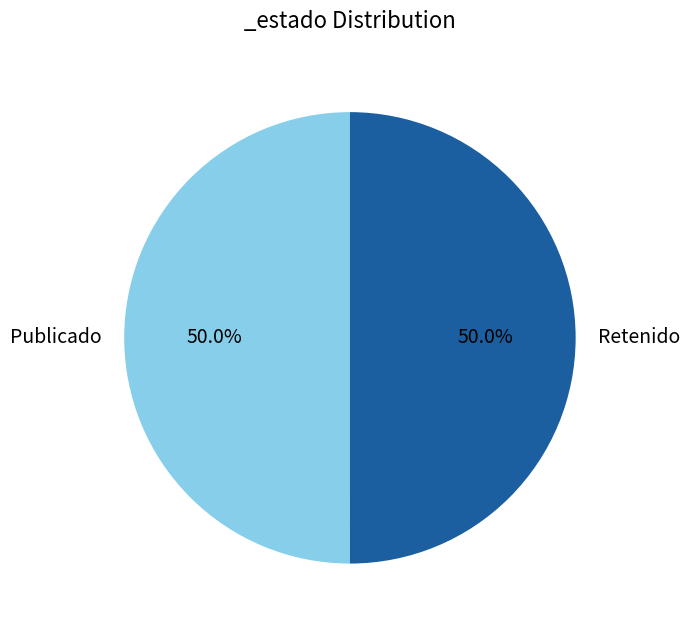

What is the ratio of the value at Publicado to the value at Retenido?

1.0